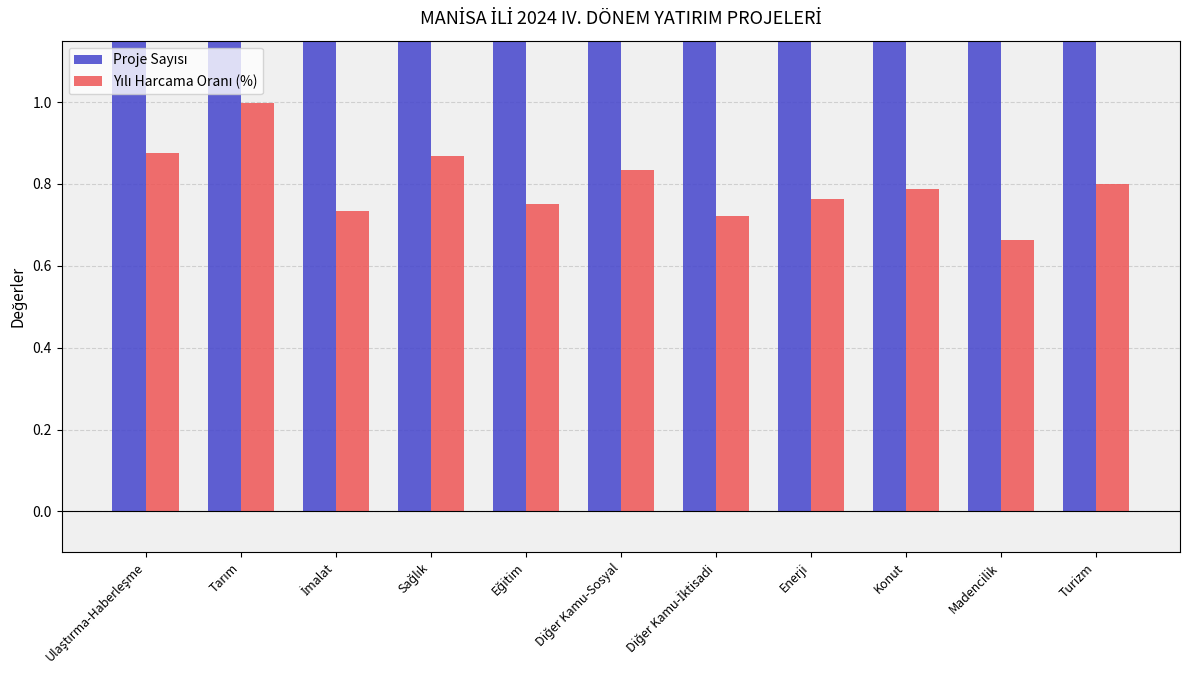

How many bars are there in each group?

2